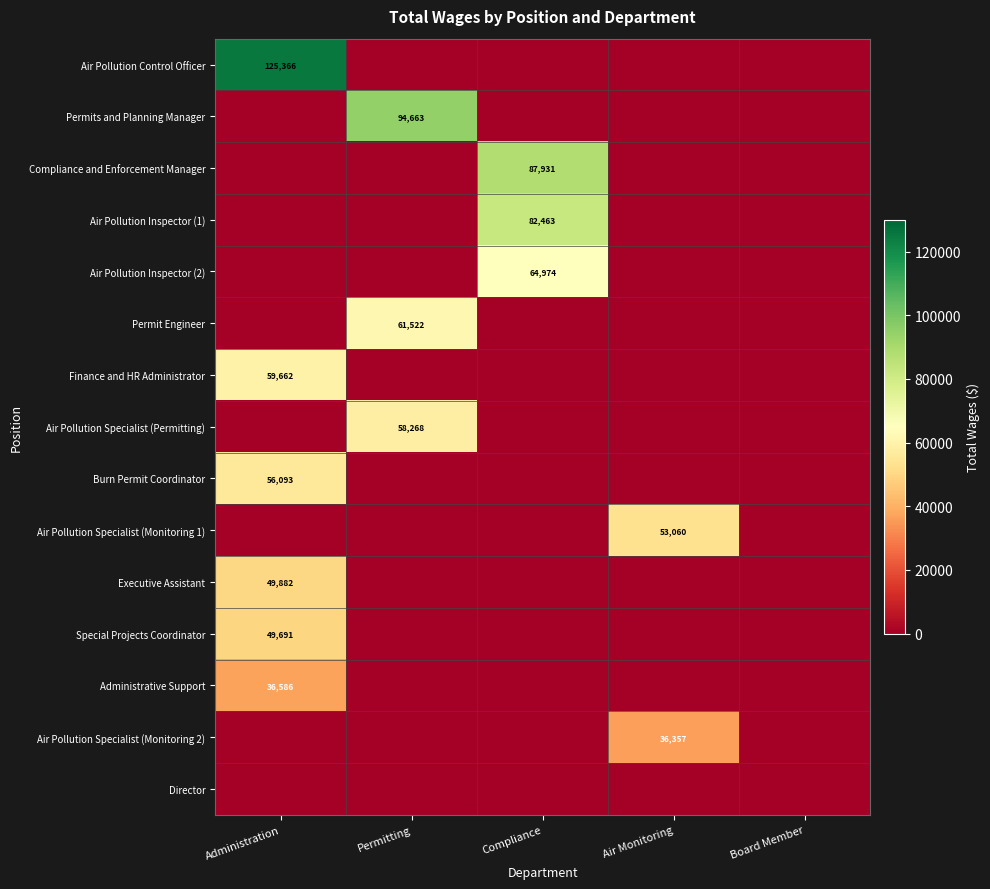

At which label is Director closest to 0?

Administration